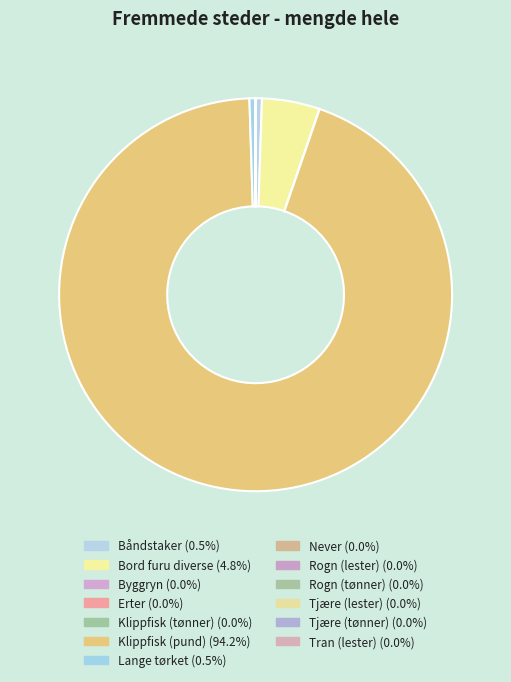

Rank the categories by value from lowest to highest.

Never, Klippfisk (tønner), Rogn (tønner), Tjære (tønner), Erter, Tjære (lester), Byggryn, Tran (lester), Rogn (lester), Lange tørket, Båndstaker, Bord furu diverse, Klippfisk (pund)